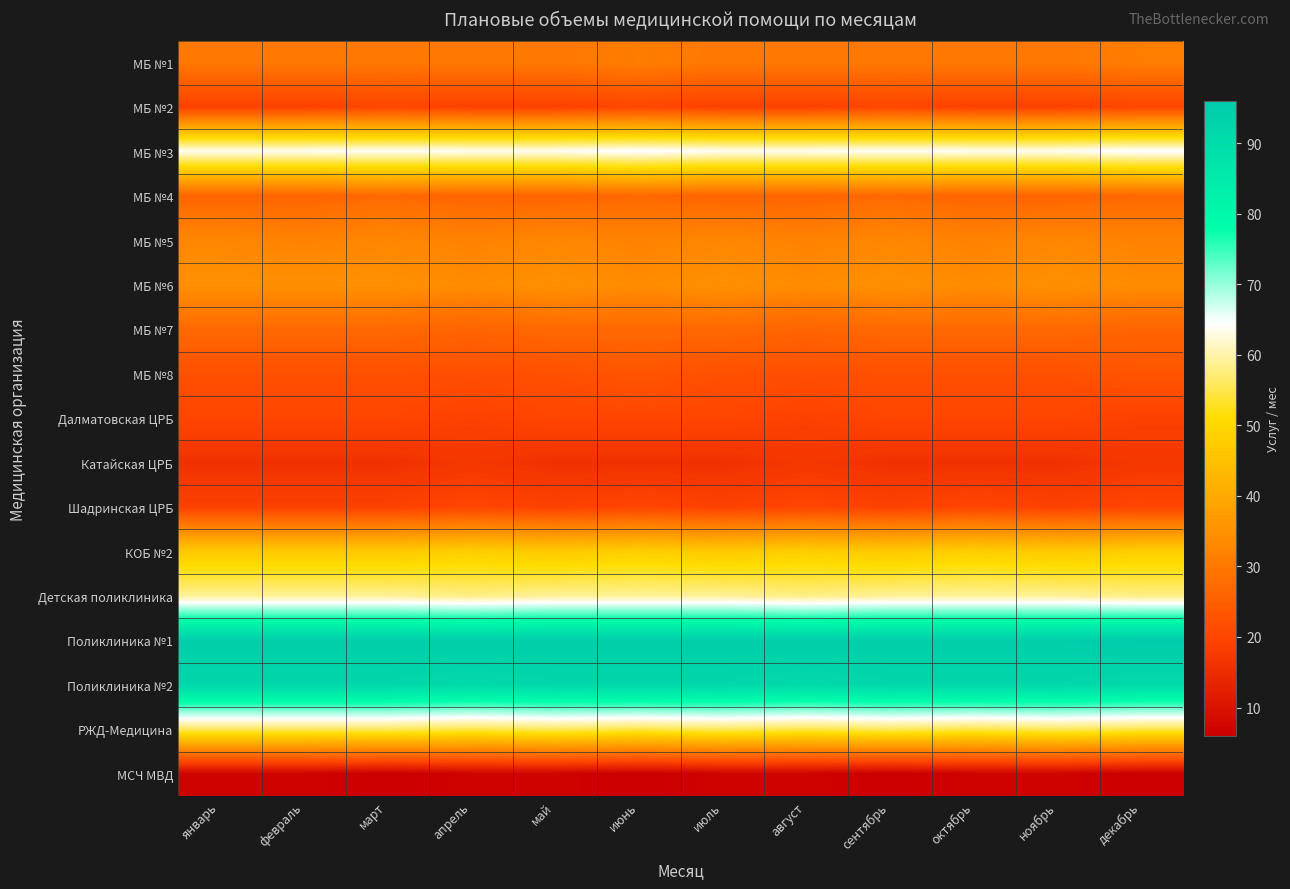

Which series changed the most between сентябрь and декабрь?

МБ №1